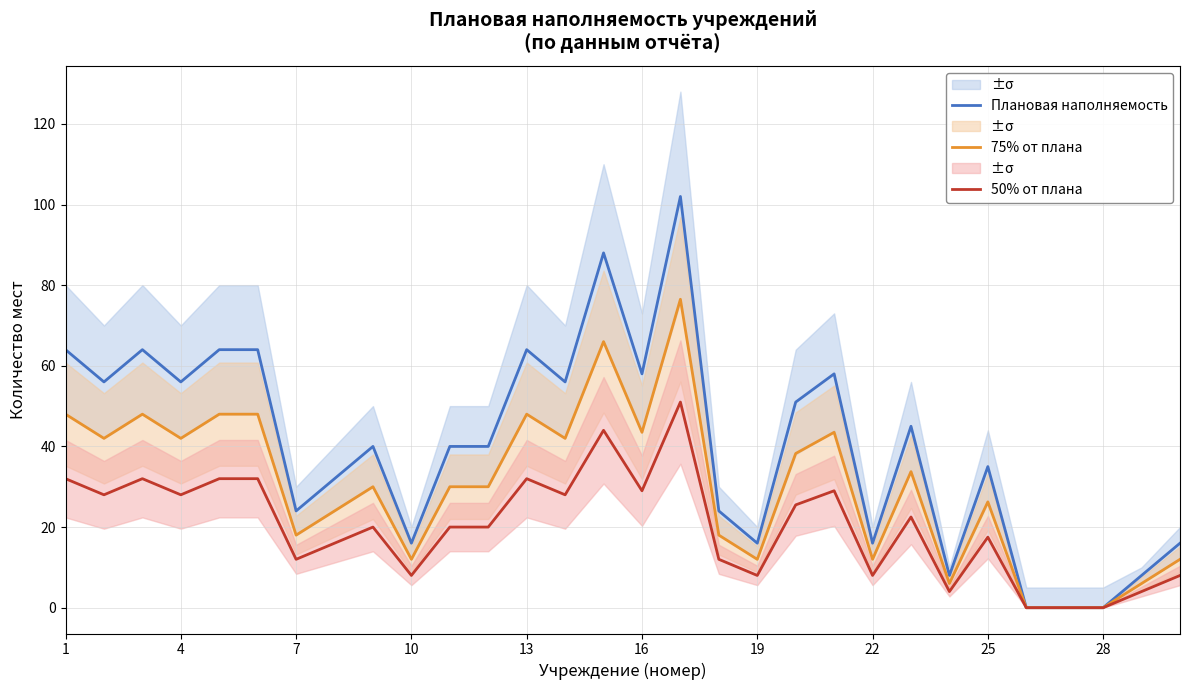

Which series has the widest spread of values?

Плановая наполняемость